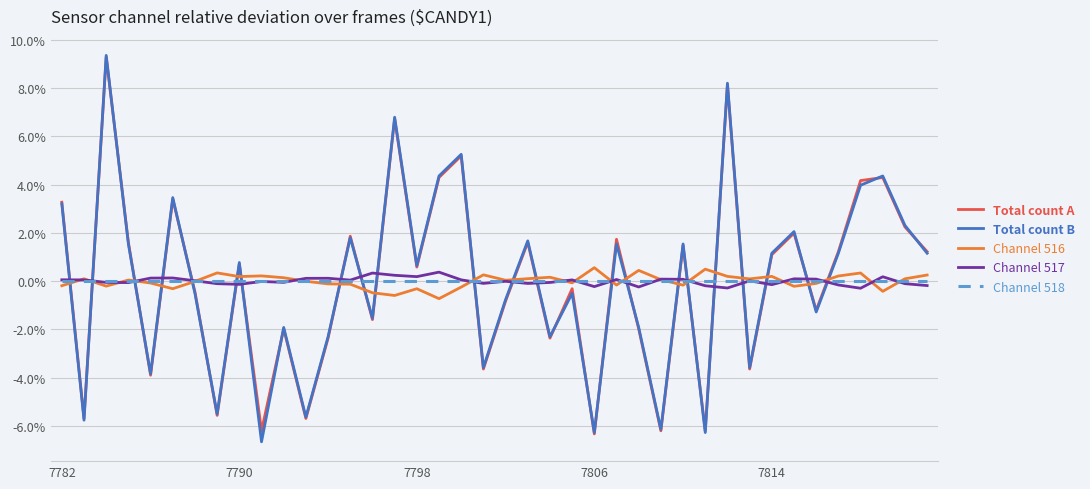

Does the chart display data point markers on the line(s)?

No